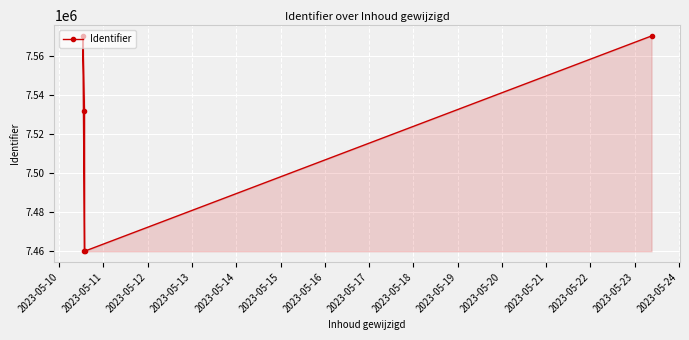

What is the maximum value shown in the chart?

7570227